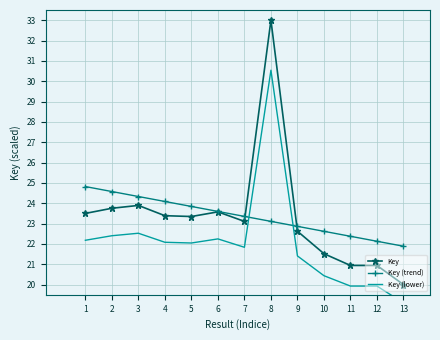

Where is the first local minimum for Key (lower)?

5